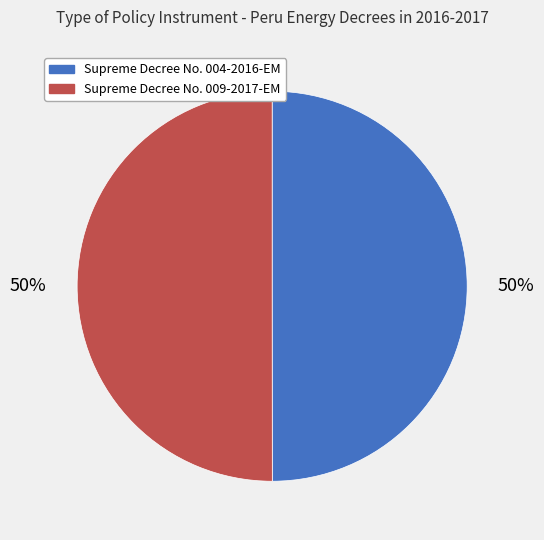

To the nearest percent, what percentage of the pie is Supreme Decree No. 009-2017-EM?

50%